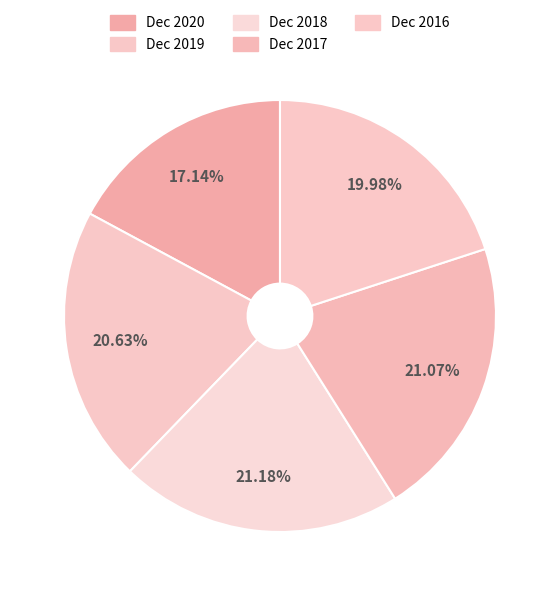

How much of the chart is everything except Dec 2017?

78.9%